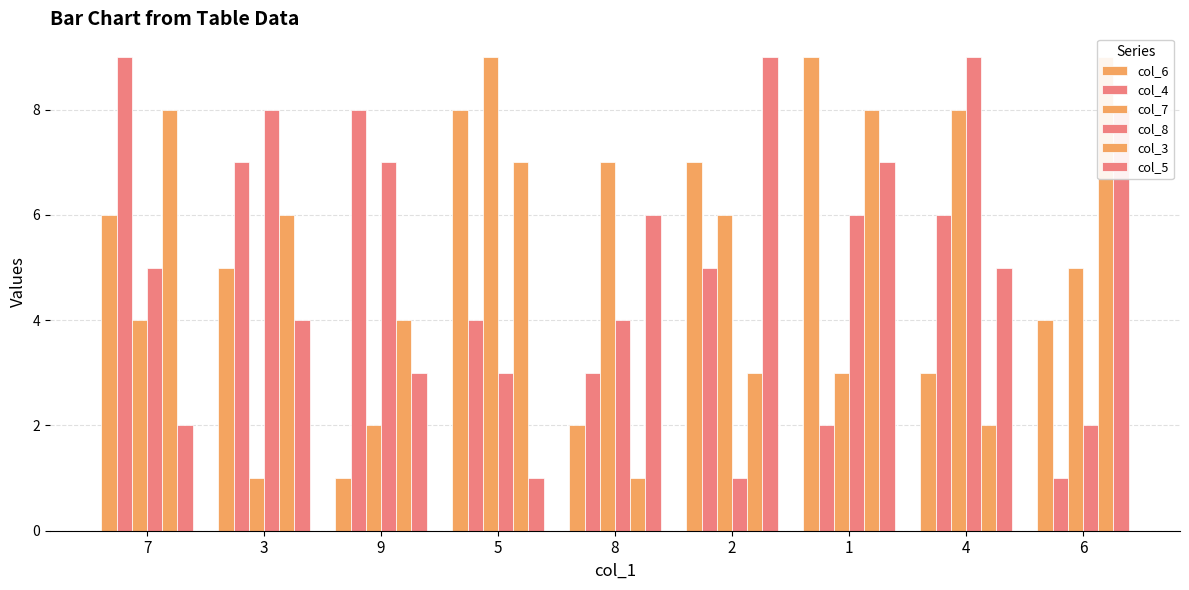

Count the col_7 values in the range 3 to 7.

5